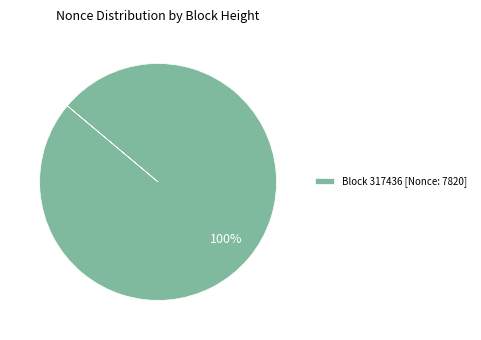

True or false: Block 317436 [Nonce: 7820] accounts for 100% of the total.

True